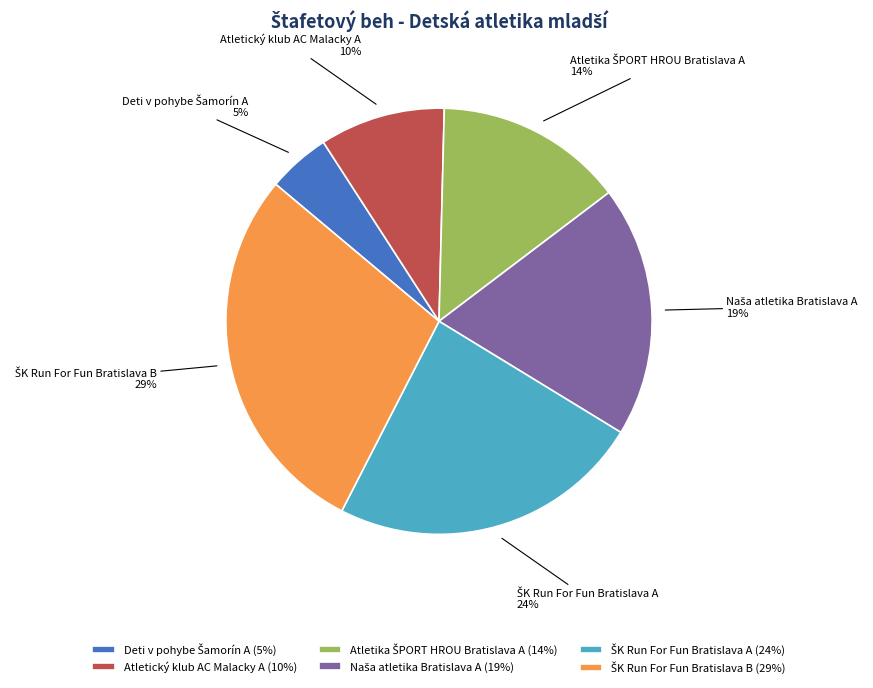

To the nearest percent, what is the average slice percentage?

17%